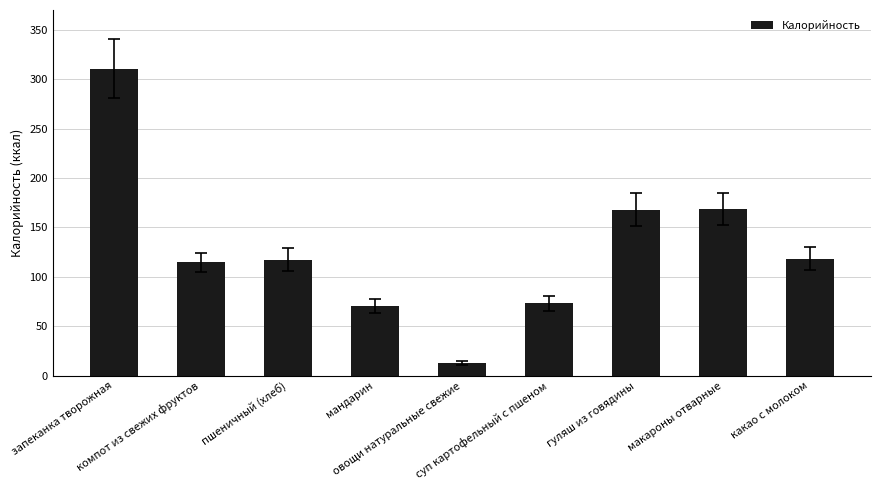

At which label does the data first exceed 117?

запеканка творожная